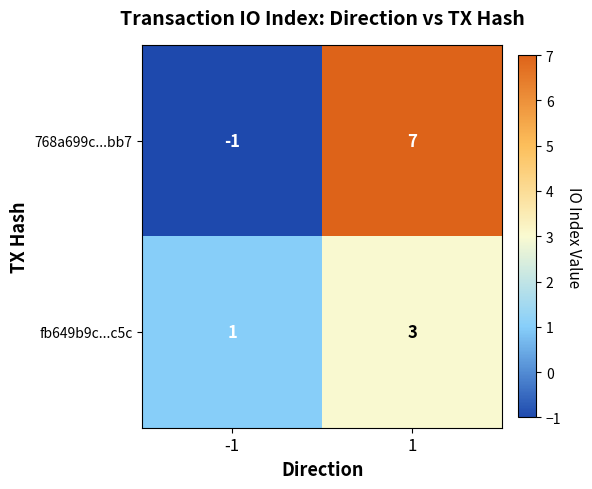

Which series has the largest range (max minus min)?

768a699c...bb7